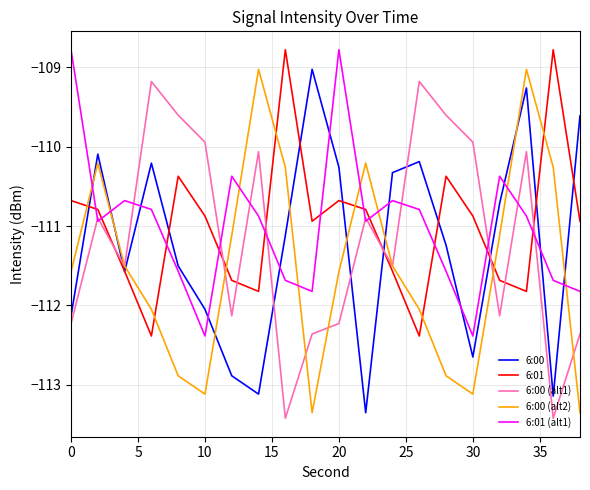

Reading left to right, extract all data points from this chart.

6:00: -112.1	-110.1	-111.6	-110.2	-111.5	-112.0	-112.9	-113.1	-111.1	-109.0	-110.3	-113.4	-110.3	-110.2	-111.2	-112.7	-110.7	-109.3	-113.1	-109.6
6:01: -110.7	-110.8	-111.6	-112.4	-110.4	-110.9	-111.7	-111.8	-108.8	-110.9	-110.7	-110.8	-111.6	-112.4	-110.4	-110.9	-111.7	-111.8	-108.8	-110.9
6:00 (alt1): -112.2	-110.9	-111.5	-109.2	-109.6	-109.9	-112.1	-110.1	-113.4	-112.4	-112.2	-110.9	-111.5	-109.2	-109.6	-109.9	-112.1	-110.1	-113.4	-112.4
6:00 (alt2): -111.6	-110.2	-111.5	-112.0	-112.9	-113.1	-111.1	-109.0	-110.3	-113.4	-111.6	-110.2	-111.5	-112.0	-112.9	-113.1	-111.1	-109.0	-110.3	-113.4
6:01 (alt1): -108.8	-110.9	-110.7	-110.8	-111.6	-112.4	-110.4	-110.9	-111.7	-111.8	-108.8	-110.9	-110.7	-110.8	-111.6	-112.4	-110.4	-110.9	-111.7	-111.8